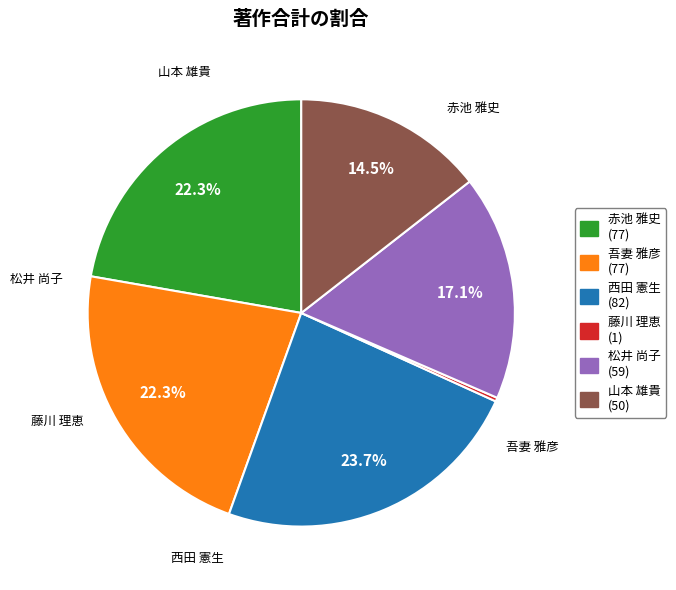

Do 山本 雄貴 and 西田 憲生 together represent more than half of the pie?

No